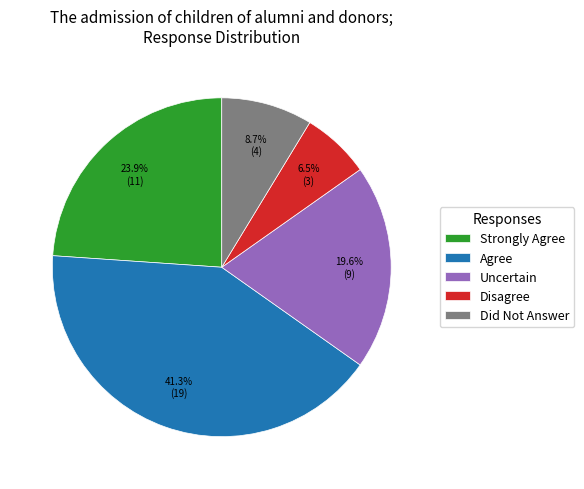

To the nearest percent, what portion does Did Not Answer represent?

9%